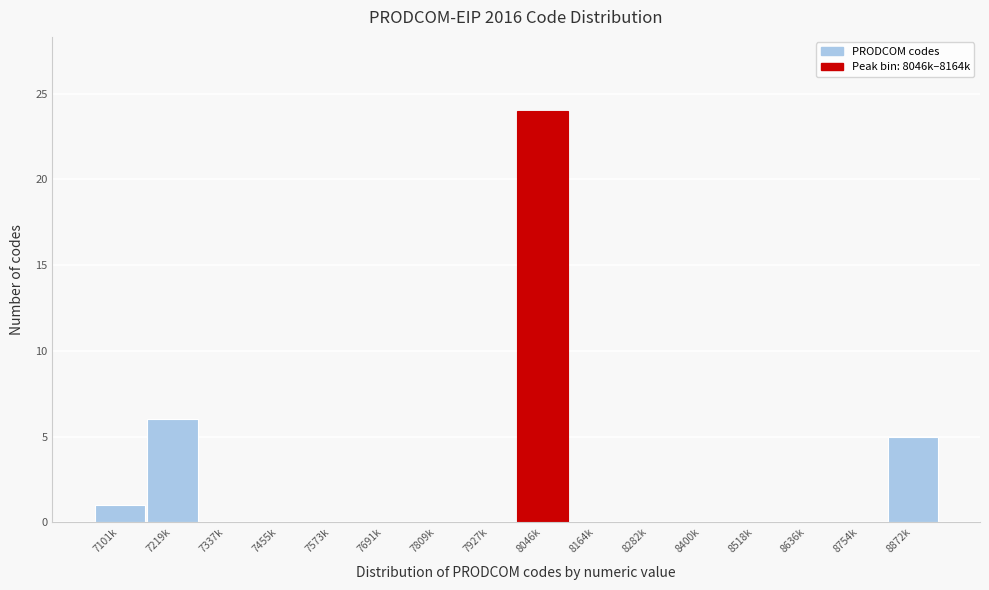

Reading left to right, extract all data points from this chart.

7101k=1	7219k=6	7337k=0	7455k=0	7573k=0	7691k=0	7809k=0	7927k=0	8046k=24	8164k=0	8282k=0	8400k=0	8518k=0	8636k=0	8754k=0	8872k=5